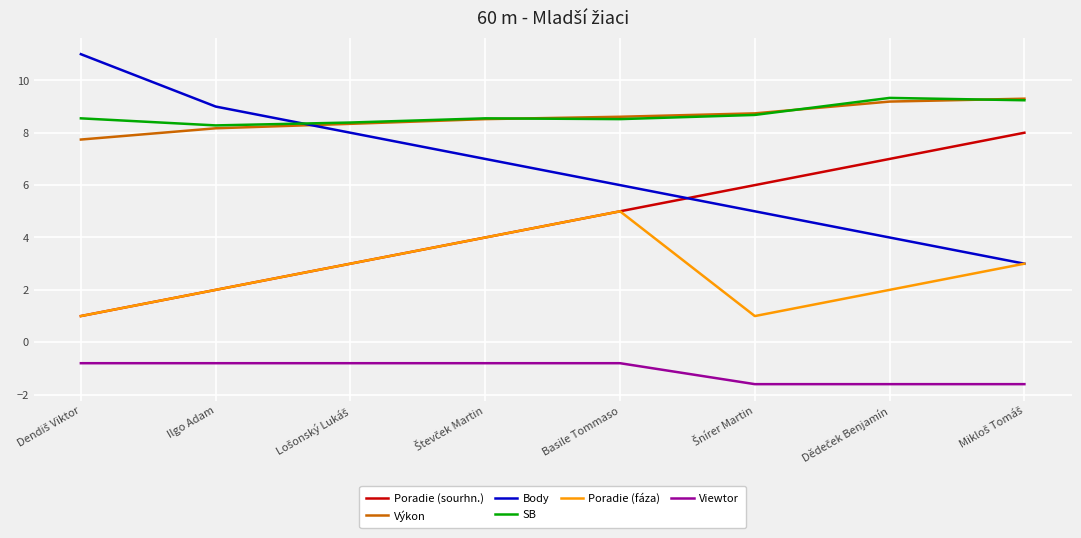

At how many categories does at least one series exceed 0?

8